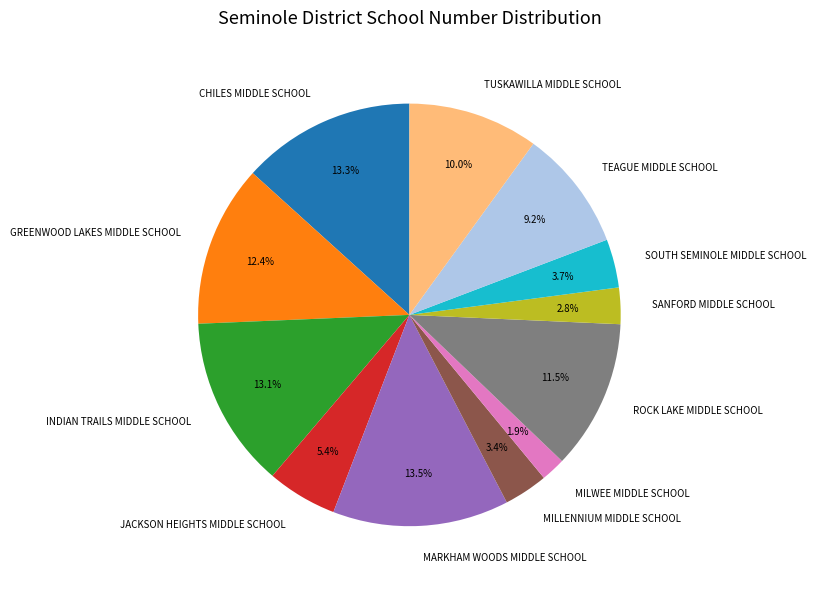

True or false: MILWEE MIDDLE SCHOOL accounts for 2% of the total.

True